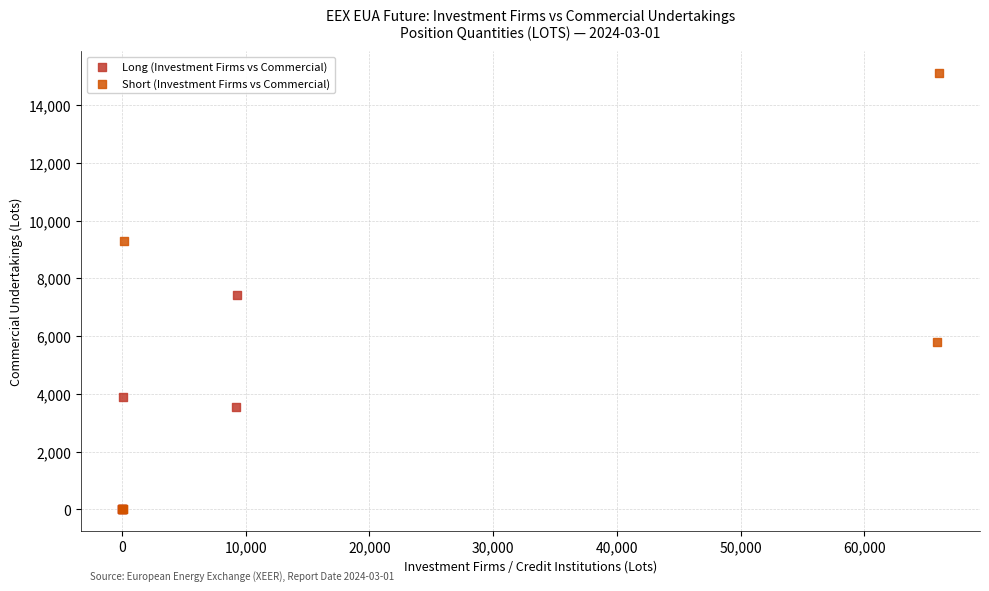

Which series has the largest Y range (max minus min)?

Short (Investment Firms vs Commercial)